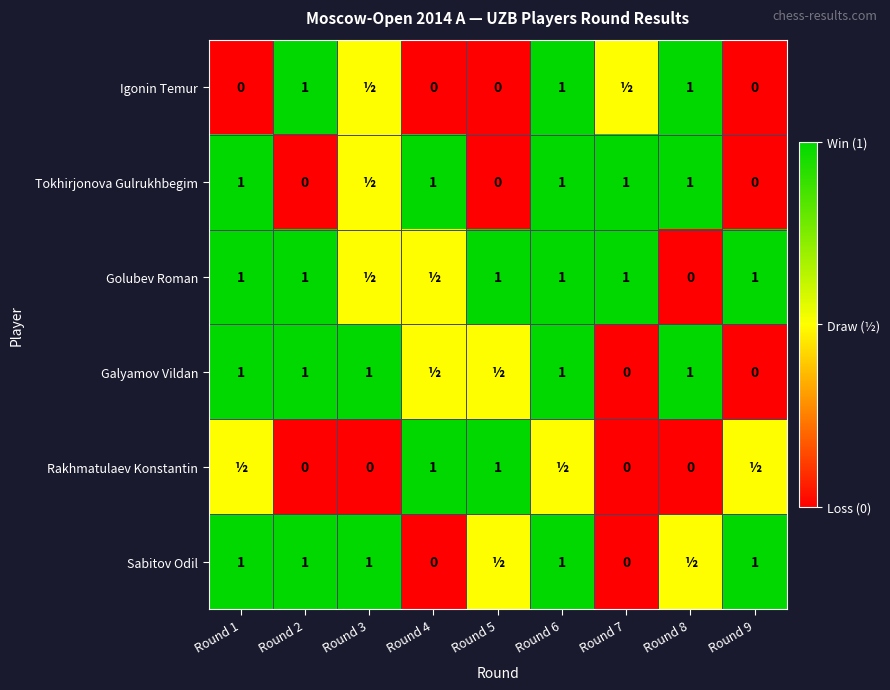

What is the sum of the Tokhirjonova Gulrukhbegim values at Round 1 and Round 5?

1.0